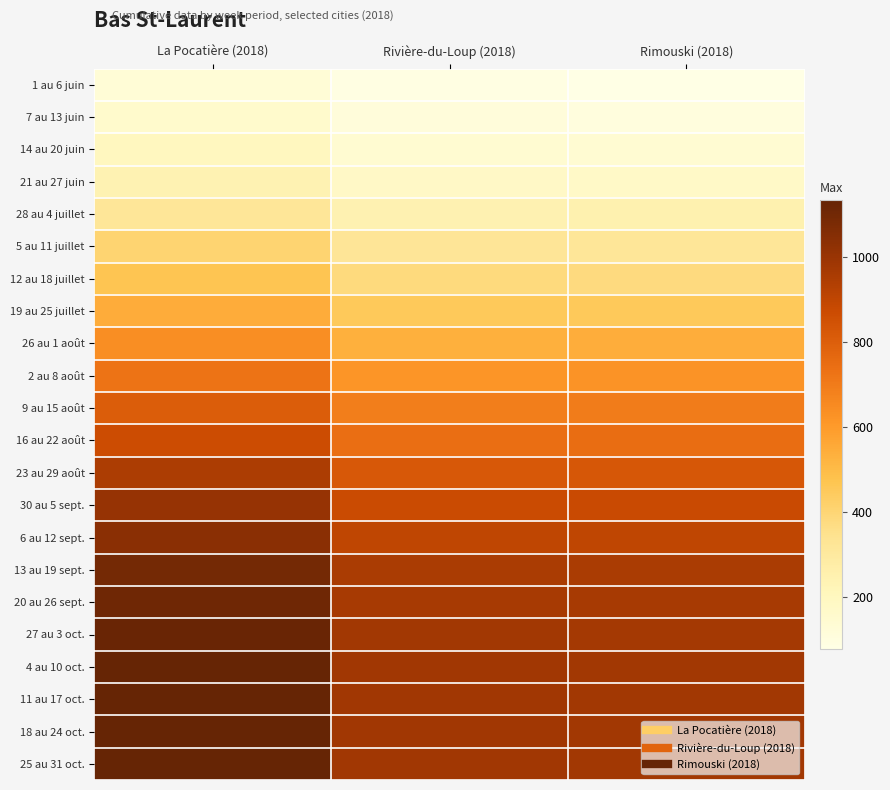

What is the spread (max minus min) of values at La Pocatière (2018)?

1009